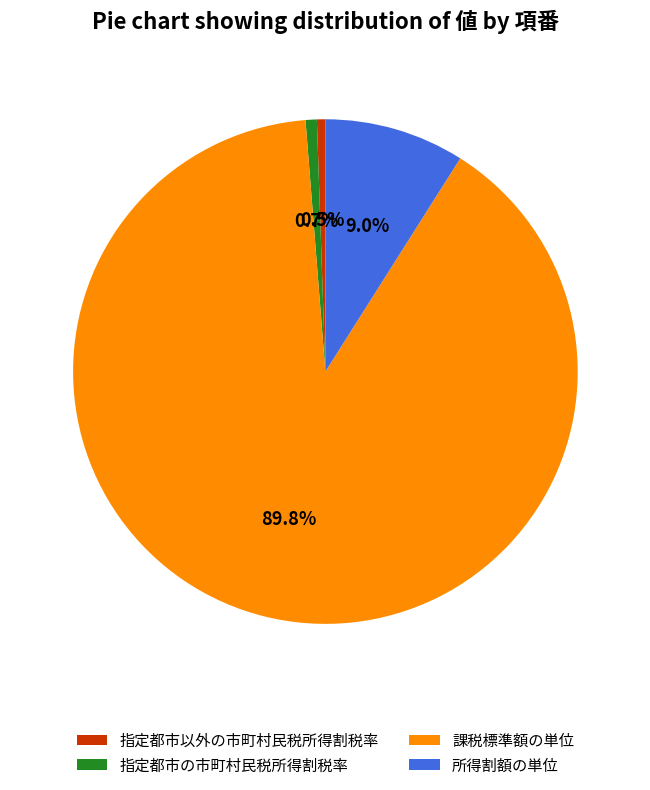

Which has a higher value, 指定都市以外の市町村民税所得割税率 or 所得割額の単位?

所得割額の単位